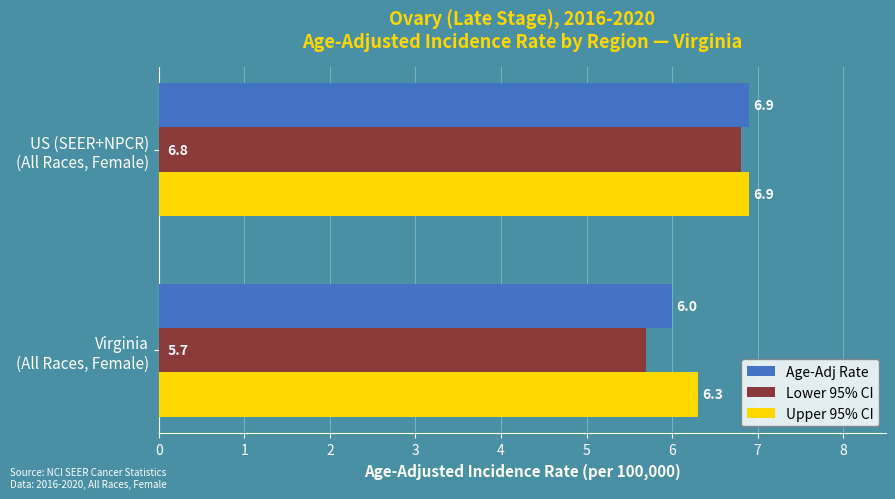

What is the difference between the maximum and minimum values in the Upper 95% CI series?

0.6